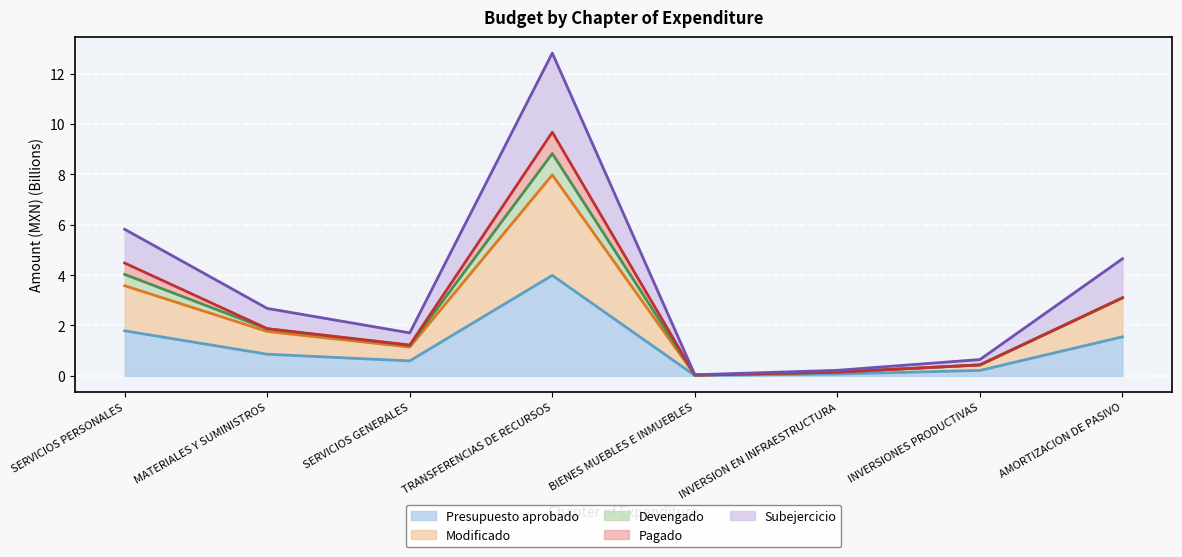

What is the difference between the Presupuesto aprobado values at MATERIALES Y SUMINISTROS and INVERSIONES PRODUCTIVAS?

0.6